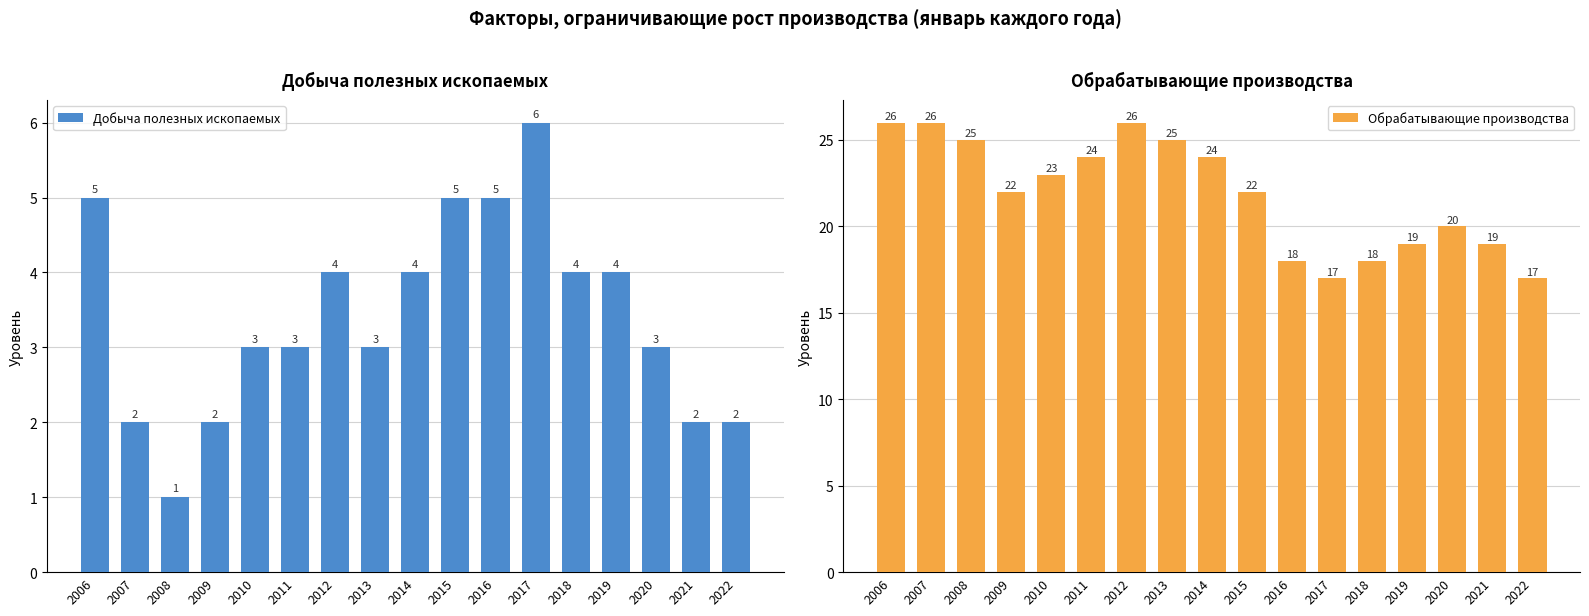

Rank the categories by Добыча полезных ископаемых value from lowest to highest.

2008, 2007, 2009, 2021, 2022, 2010, 2011, 2013, 2020, 2012, 2014, 2018, 2019, 2006, 2015, 2016, 2017